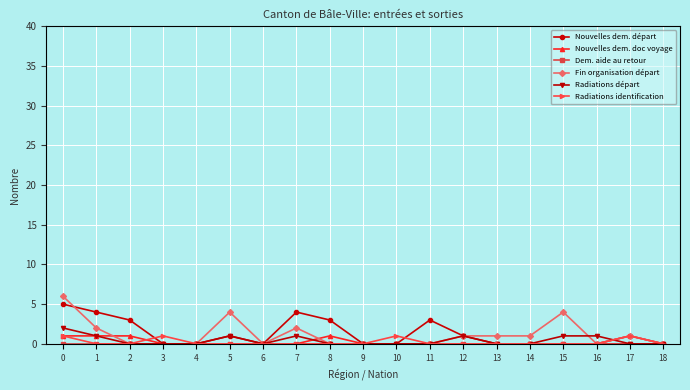

The Nouvelles dem. doc voyage series shows 0 at 6. True or false?

True